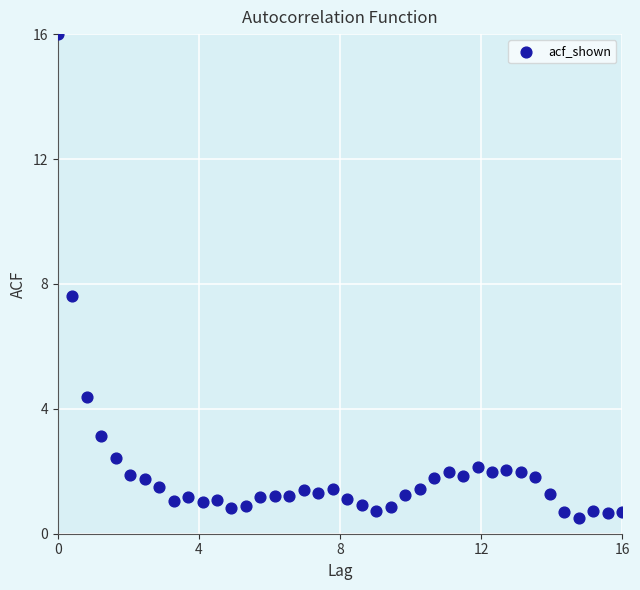

What Y value in the scatter plot is closest to 8?

7.6